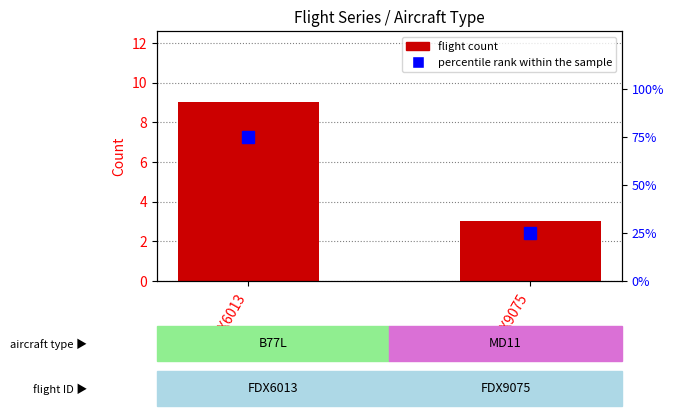

Which category has the highest value across all series?

FDX6013